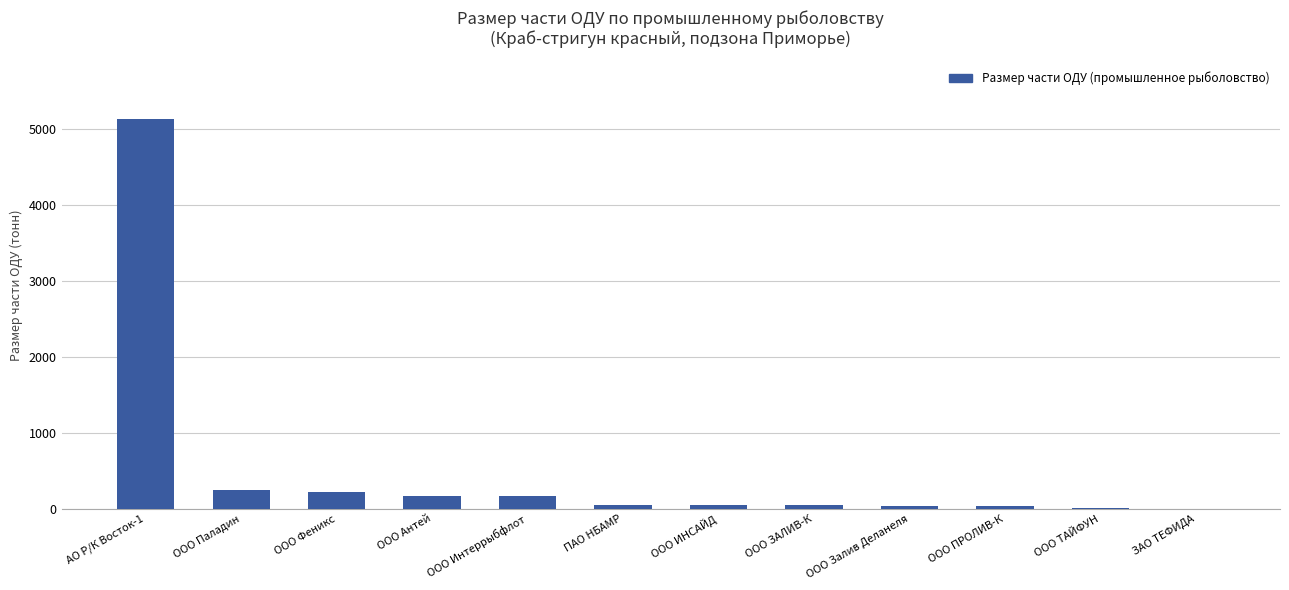

The value at ООО Паладин is 248.8. True or false?

True